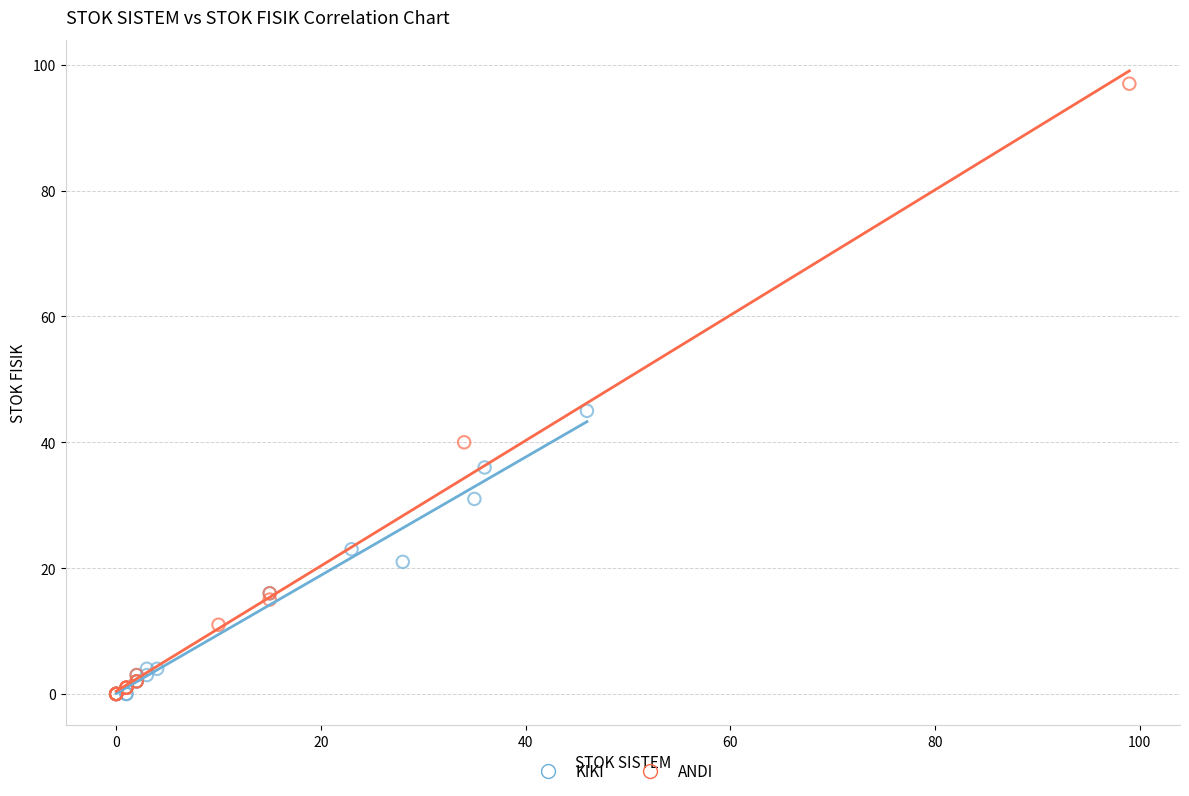

What are all the series names shown in the legend?

KIKI, ANDI